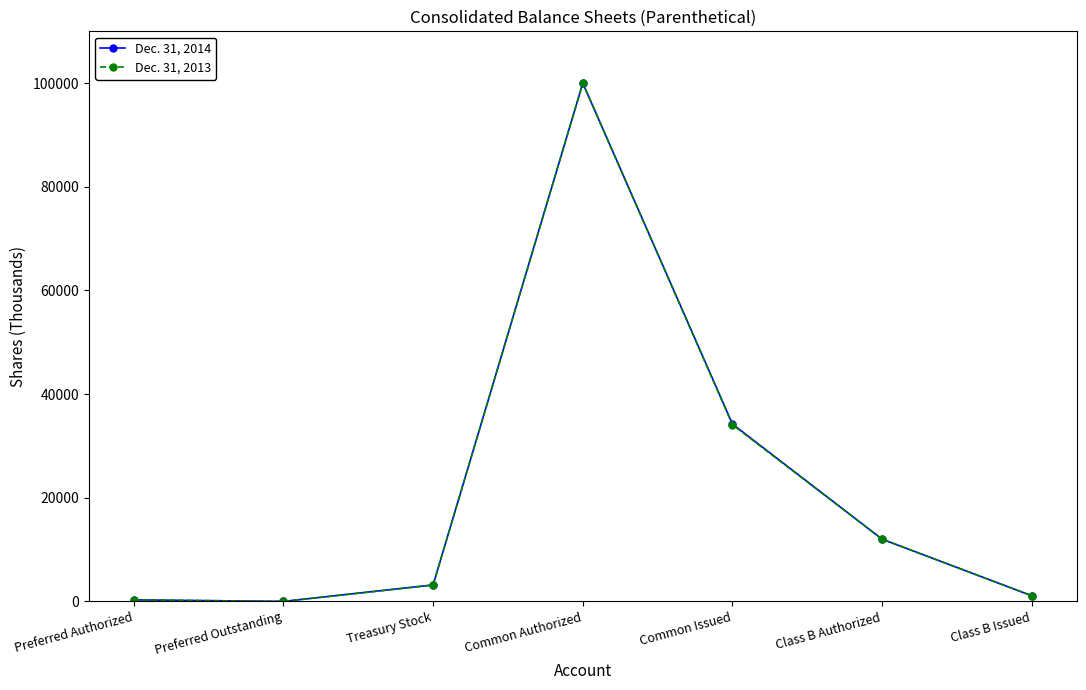

At how many categories does at least one series exceed 95139?

1